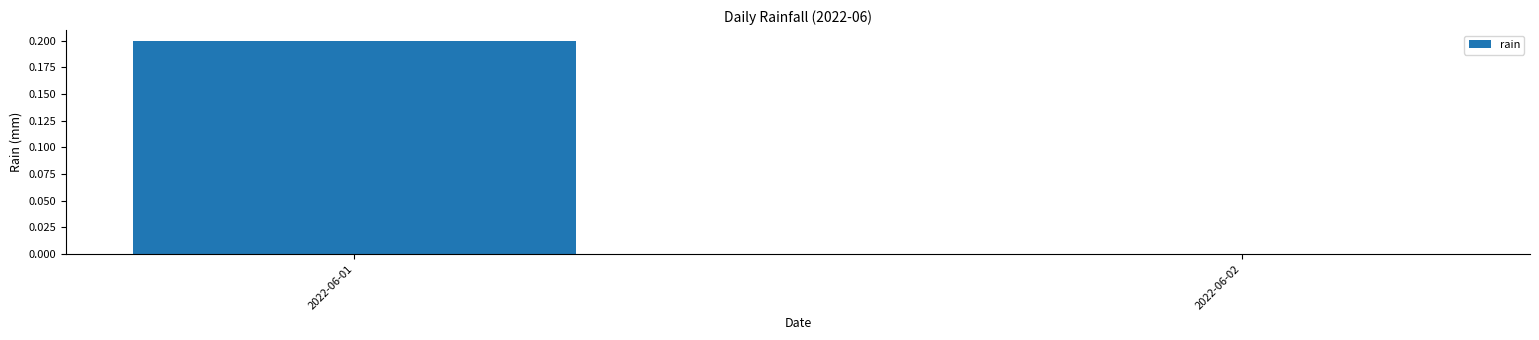

The chart shows a value of 0.0 at 2022-06-02. True or false?

True